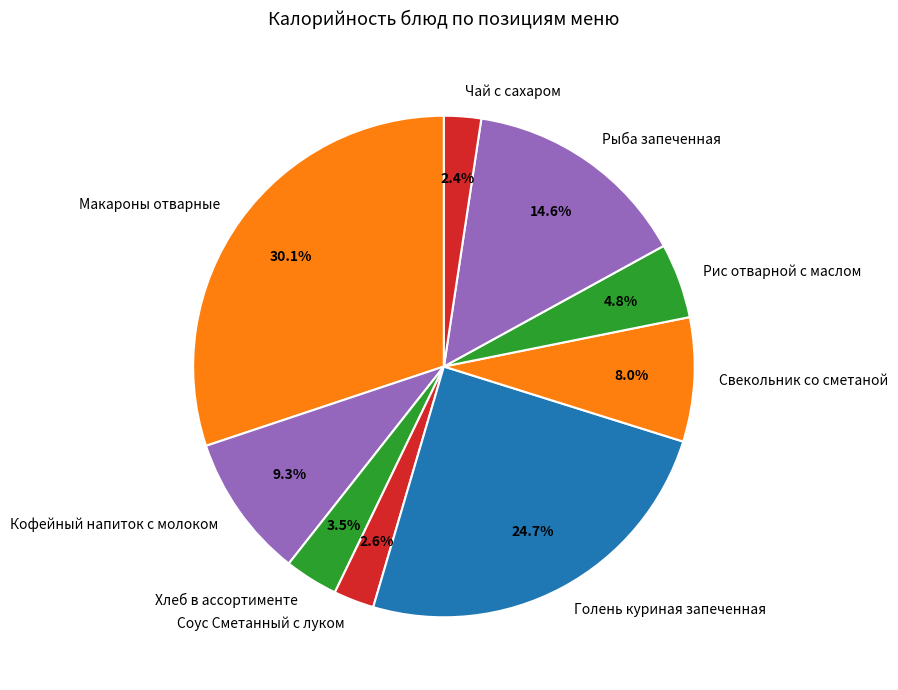

Which slice is the largest?

Макароны отварные